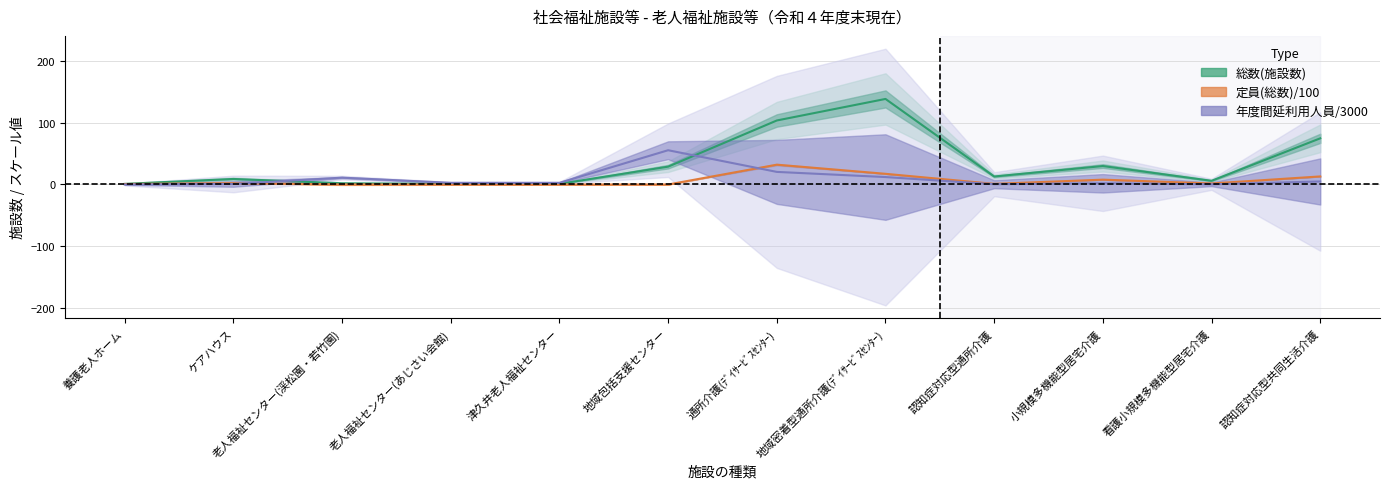

Rank the series by their maximum value, from highest to lowest.

総数(施設数), 年度間延利用人員, 定員(総数)